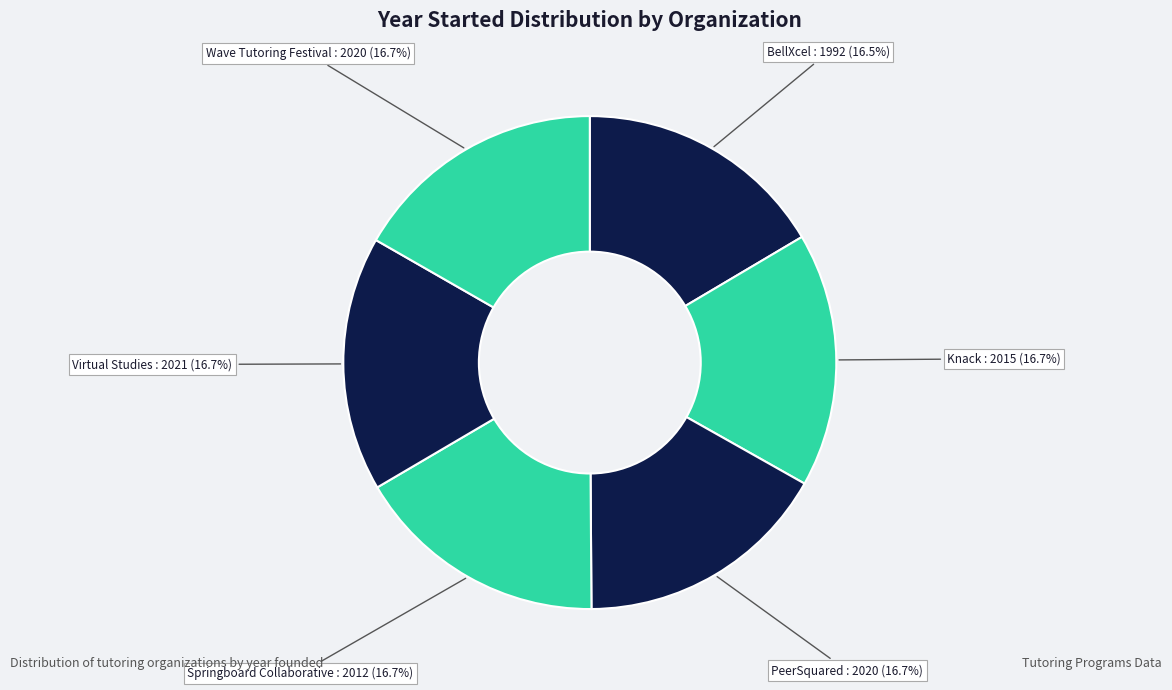

What percentage is the Wave Tutoring Festival slice, to the nearest percent?

17%